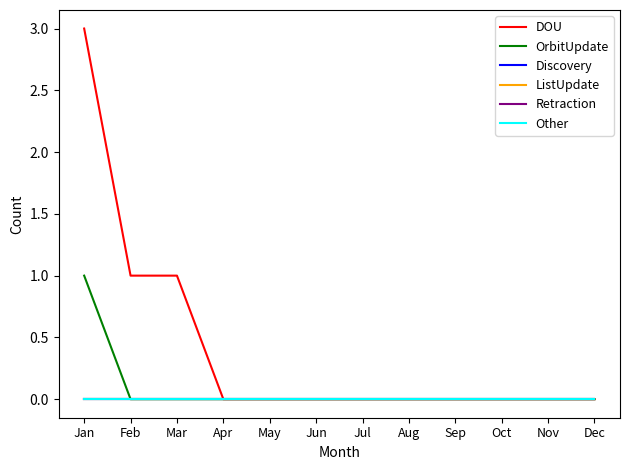

Does the chart have visible grid lines?

No